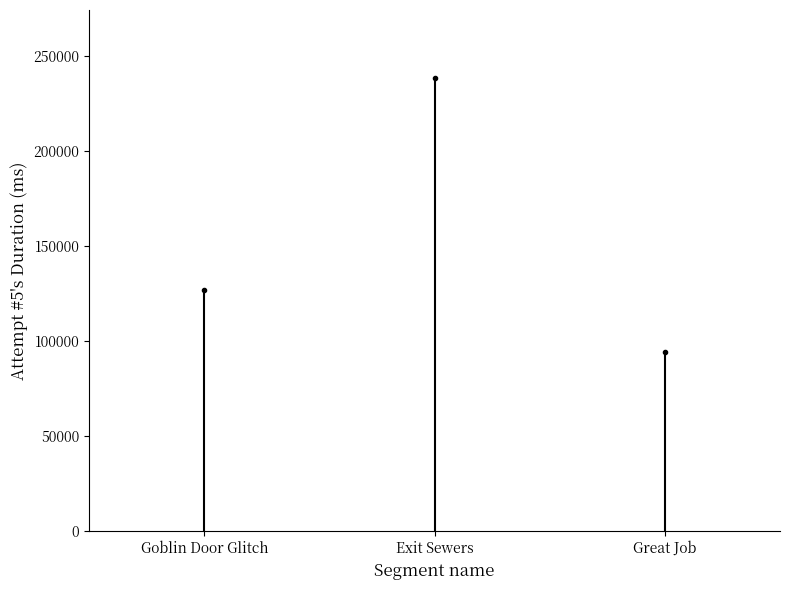

Where is the data nearest to the value 166419?

Goblin Door Glitch